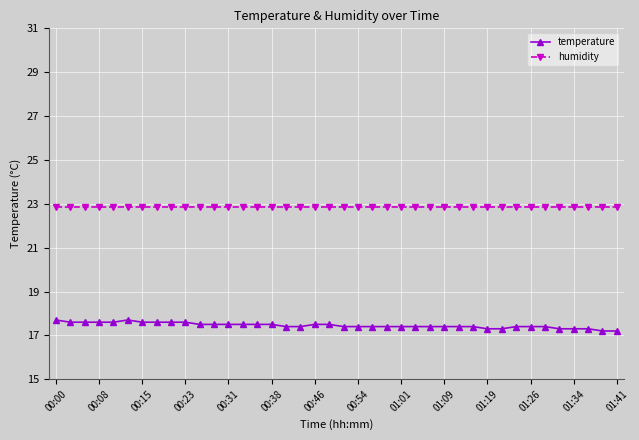

True or false: humidity and temperature cross at least once.

False